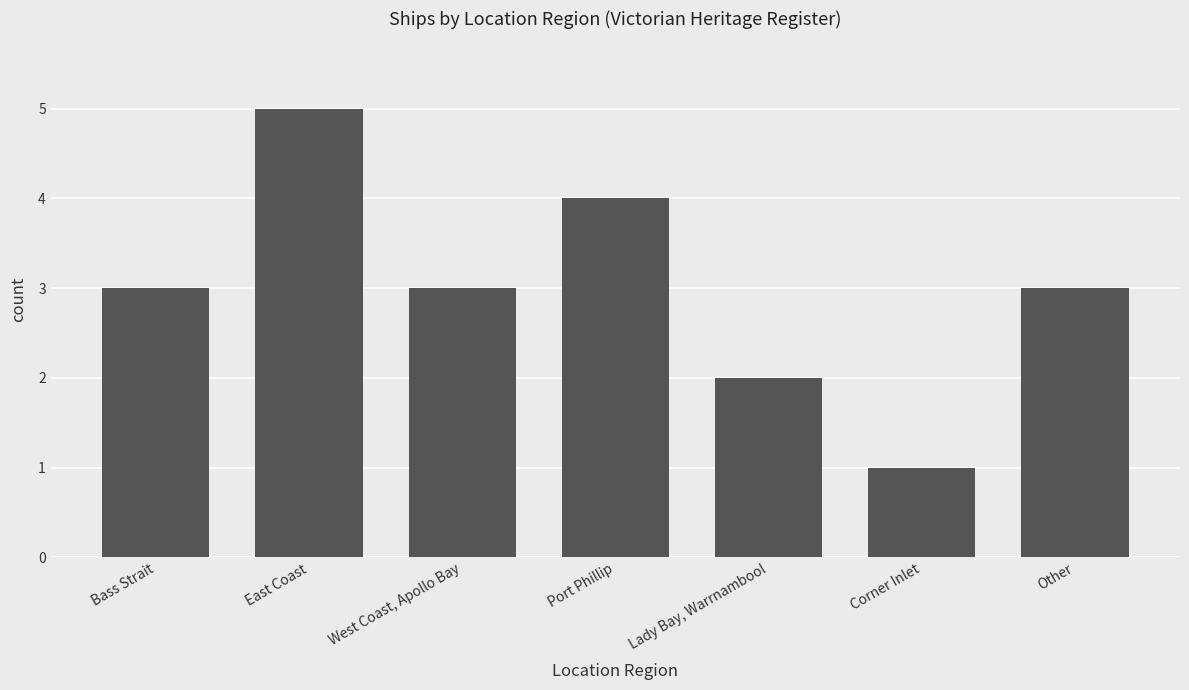

What position from the left is Other?

7